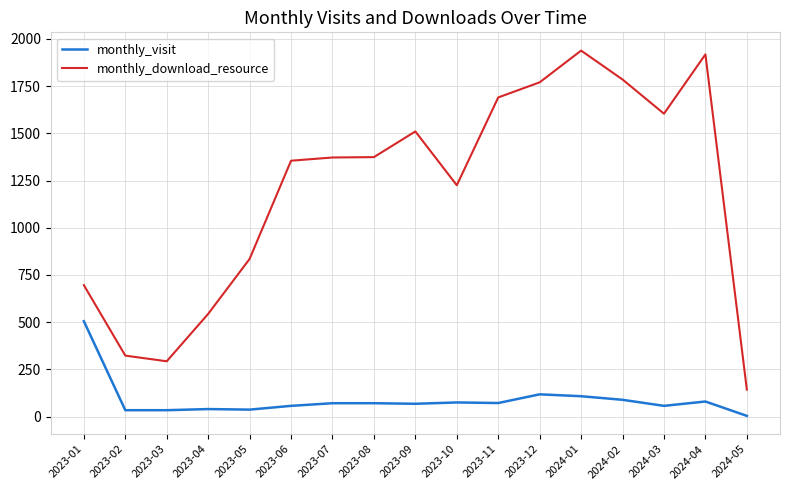

True or false: monthly_download_resource and monthly_visit intersect in this chart.

False